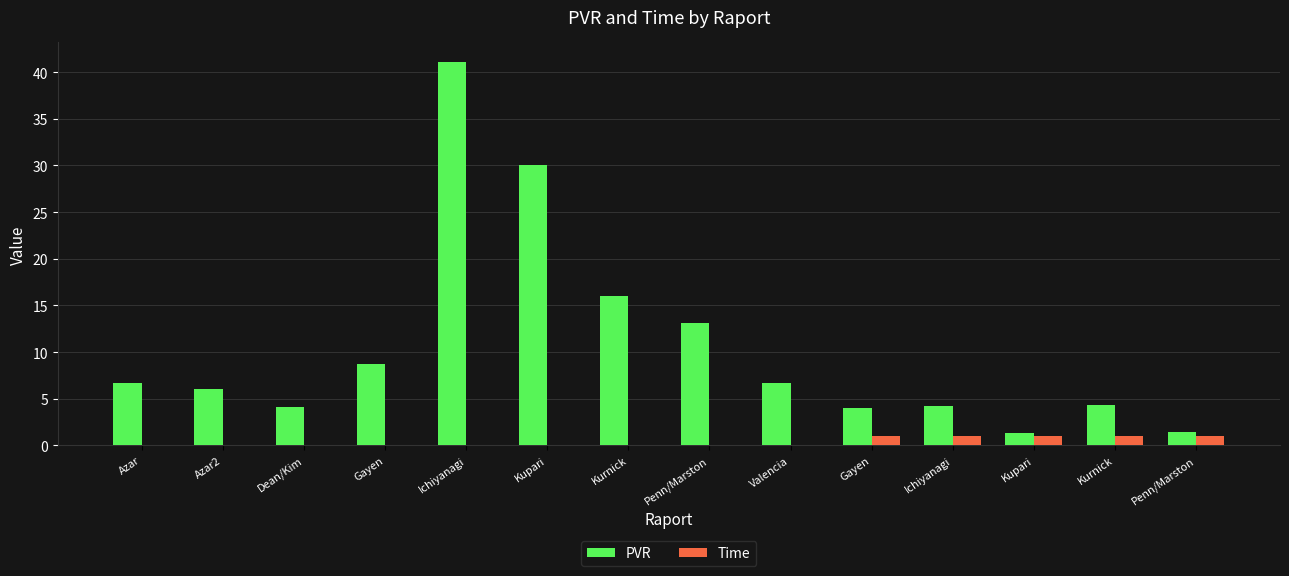

Which series has the largest total across all categories?

PVR